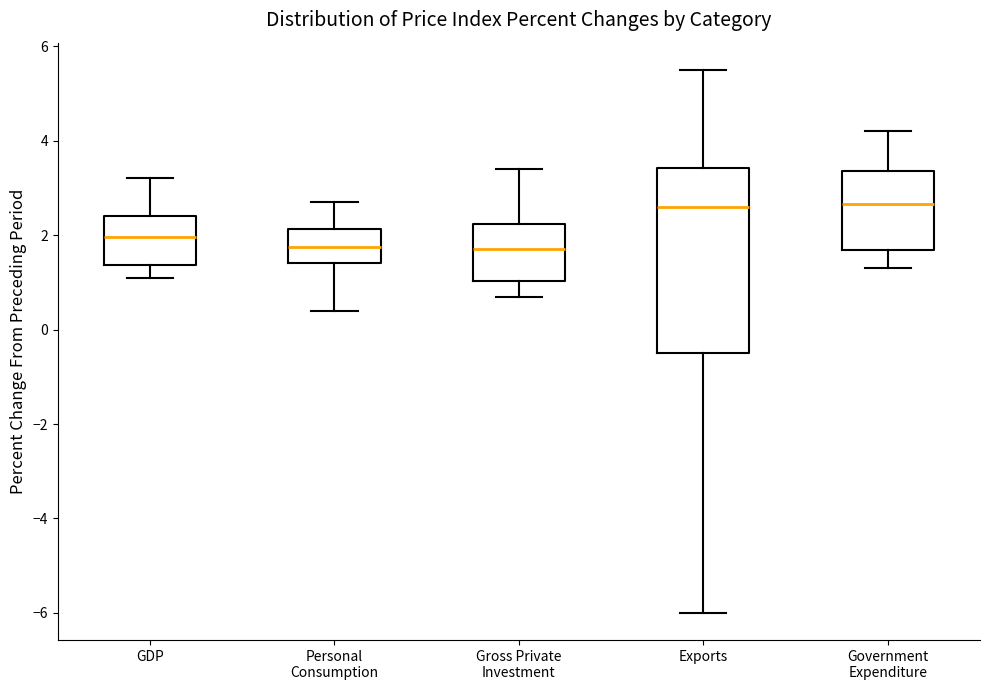

Reading left to right, transcribe this box plot: for each box, give where its median line is, the range the box spans, and where its two whiskers end, as read against the y-axis. The values are not printed on the chart, so give them approximately, as read against the axis.

GDP: median 2.0, box 1.4 to 2.4, whiskers 1.2 to 3.2
Personal Consumption: median 1.8, box 1.4 to 2.2, whiskers 0.4 to 2.8
Gross Private Investment: median 1.8, box 1.0 to 2.2, whiskers 0.8 to 3.4
Exports: median 2.6, box -0.4 to 3.4, whiskers -6.0 to 5.6
Government Expenditure: median 2.6, box 1.6 to 3.4, whiskers 1.4 to 4.2